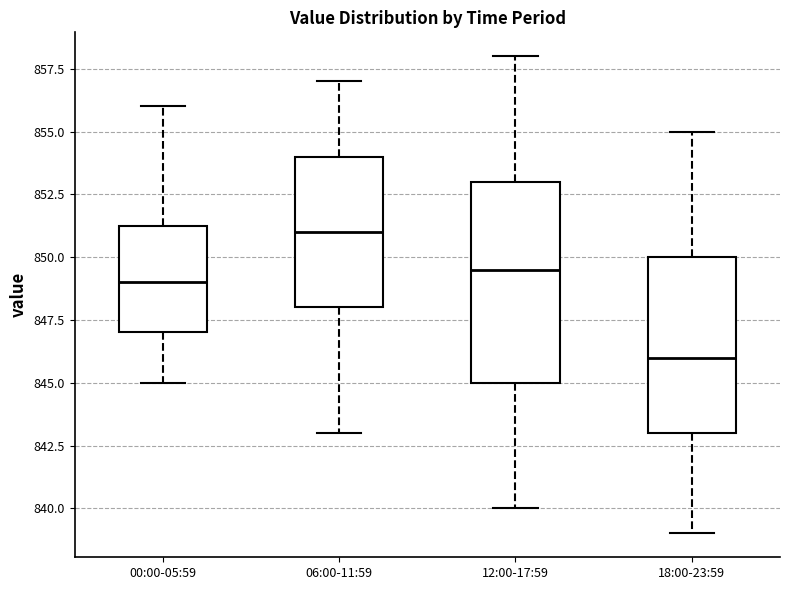

Which box is the tallest, from its lower edge to its upper edge?

12:00-17:59